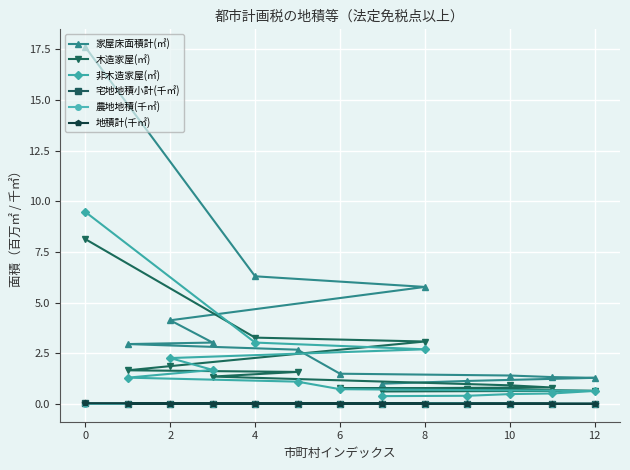

What are all the series names shown in the legend?

家屋床面積計(㎡), 木造家屋(㎡), 非木造家屋(㎡), 宅地地積小計(千㎡), 農地地積(千㎡), 地積計(千㎡)